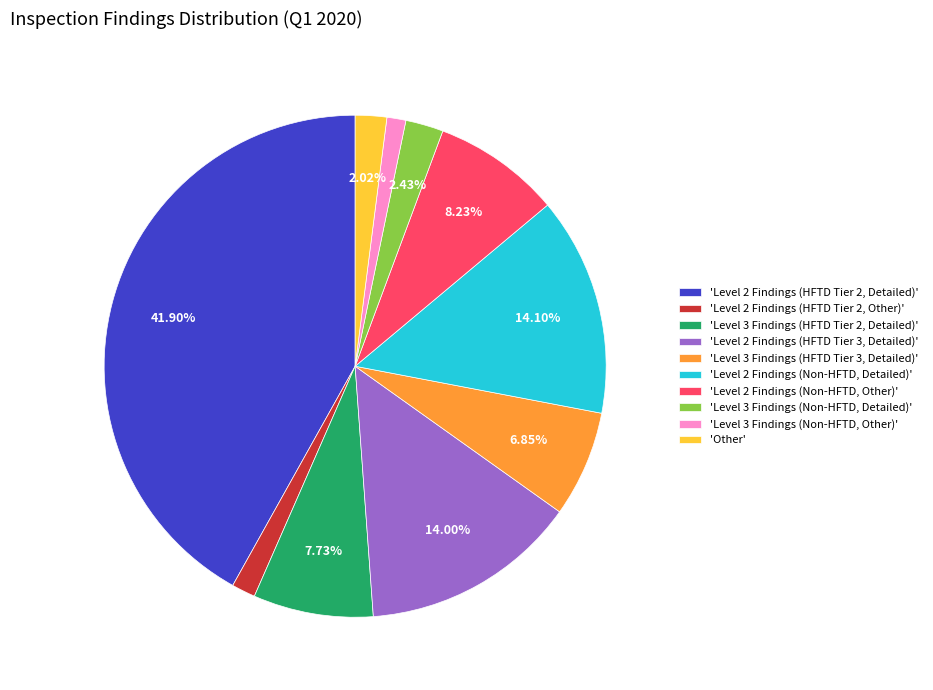

Rank the categories by value from highest to lowest.

'Level 2 Findings (HFTD Tier 2, Detailed)', 'Level 2 Findings (Non-HFTD, Detailed)', 'Level 2 Findings (HFTD Tier 3, Detailed)', 'Level 2 Findings (Non-HFTD, Other)', 'Level 3 Findings (HFTD Tier 2, Detailed)', 'Level 3 Findings (HFTD Tier 3, Detailed)', 'Level 3 Findings (Non-HFTD, Detailed)', 'Other', 'Level 2 Findings (HFTD Tier 2, Other)', 'Level 3 Findings (Non-HFTD, Other)'